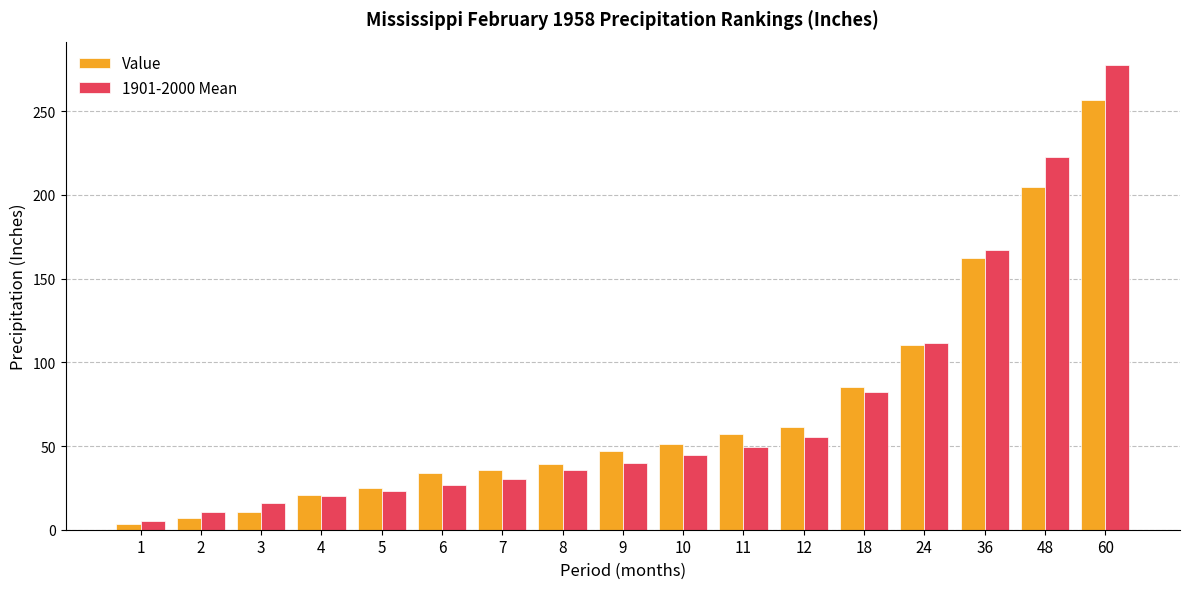

At which category is the sum across all series the highest?

60